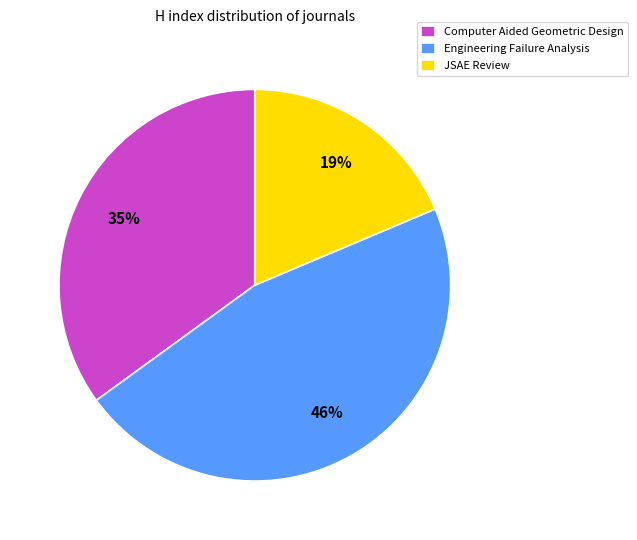

What is the ratio of the value at JSAE Review to the value at Computer Aided Geometric Design?

0.5